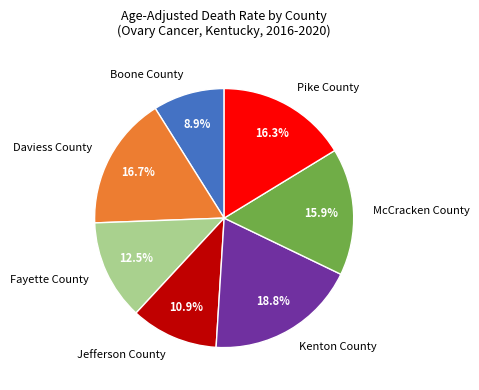

Which category has the smallest portion of the pie?

Boone County